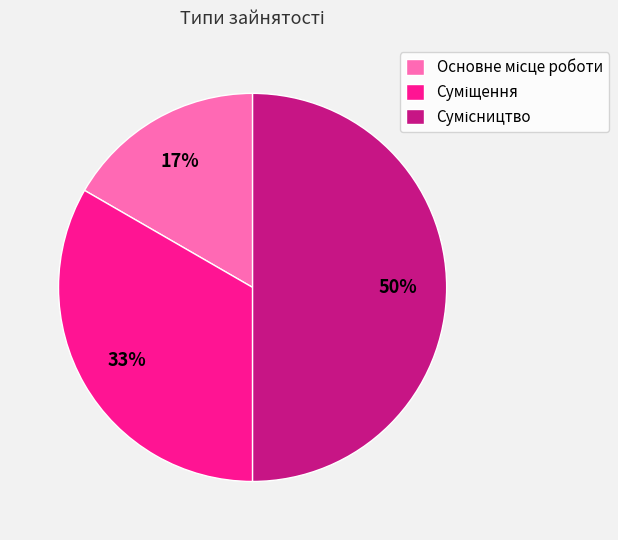

To the nearest percent, what is the average slice percentage?

33%